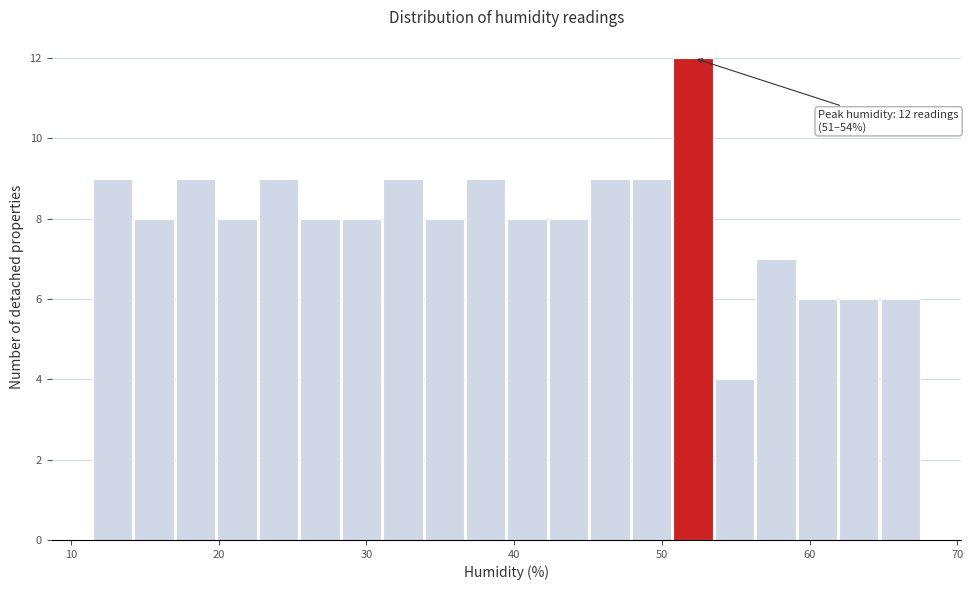

Around what value on the x-axis is the tallest bar? Give the approximate position of its centre, as read against the axis.

52